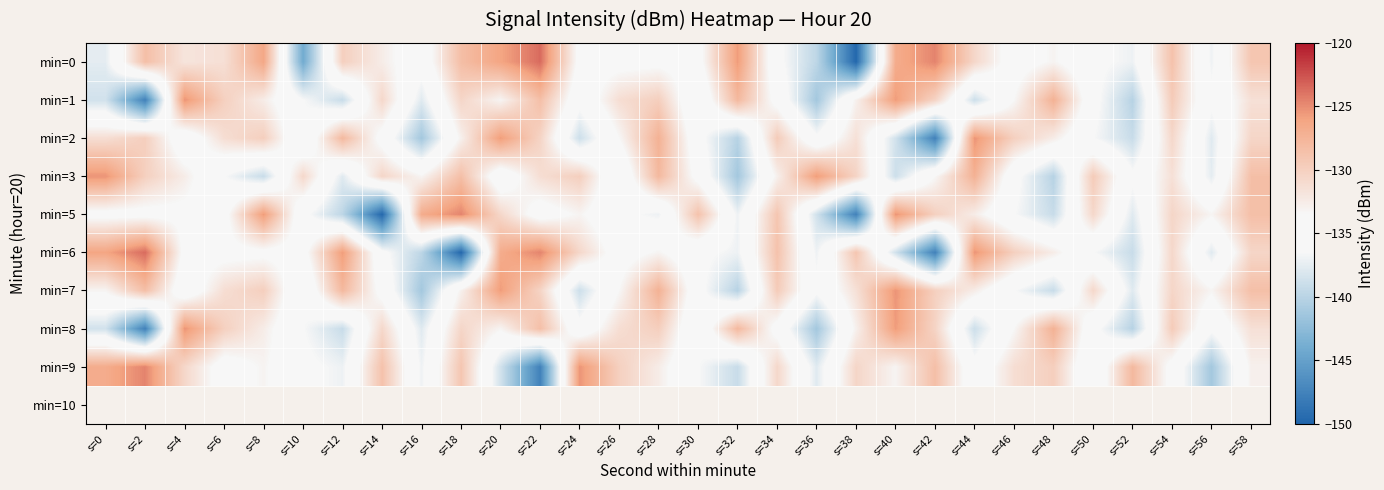

What is the total value across all series at s=56?

-1229.8